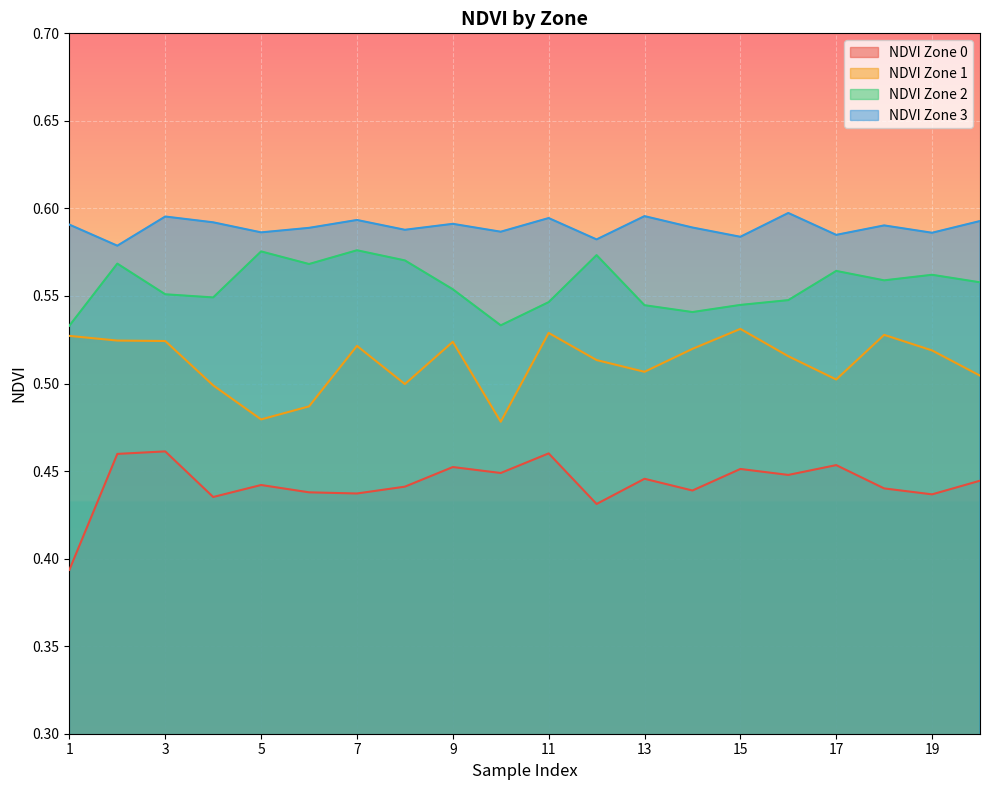

Where is the first local maximum for NDVI Zone 0?

3